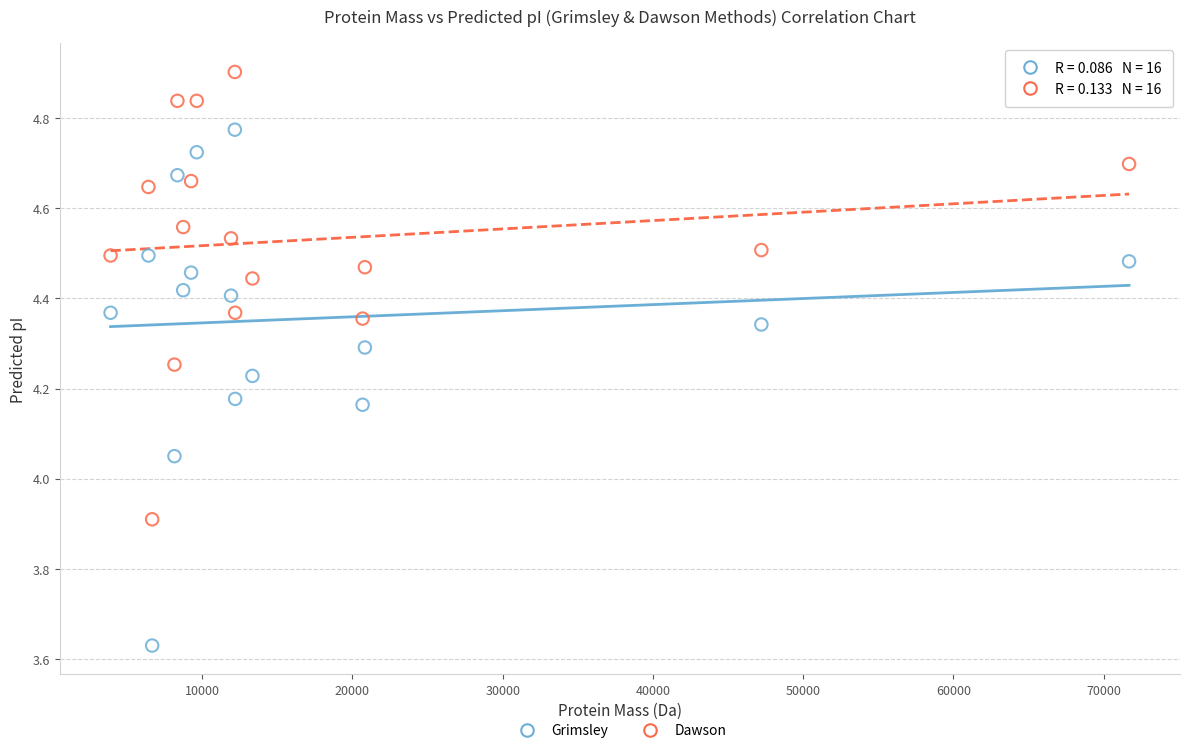

In the Dawson series, what Y value is closest to 4?

3.9